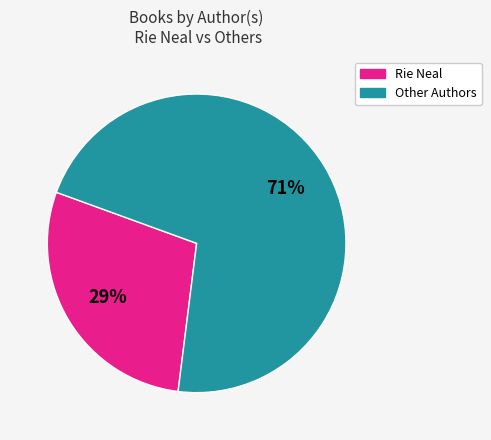

True or false: Other Authors accounts for 61% of the total.

False